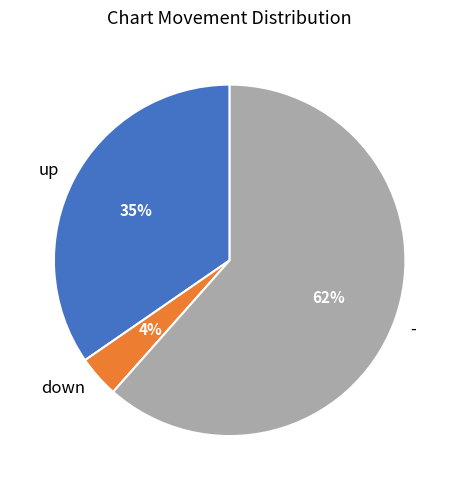

Which category has the smallest portion of the pie?

down